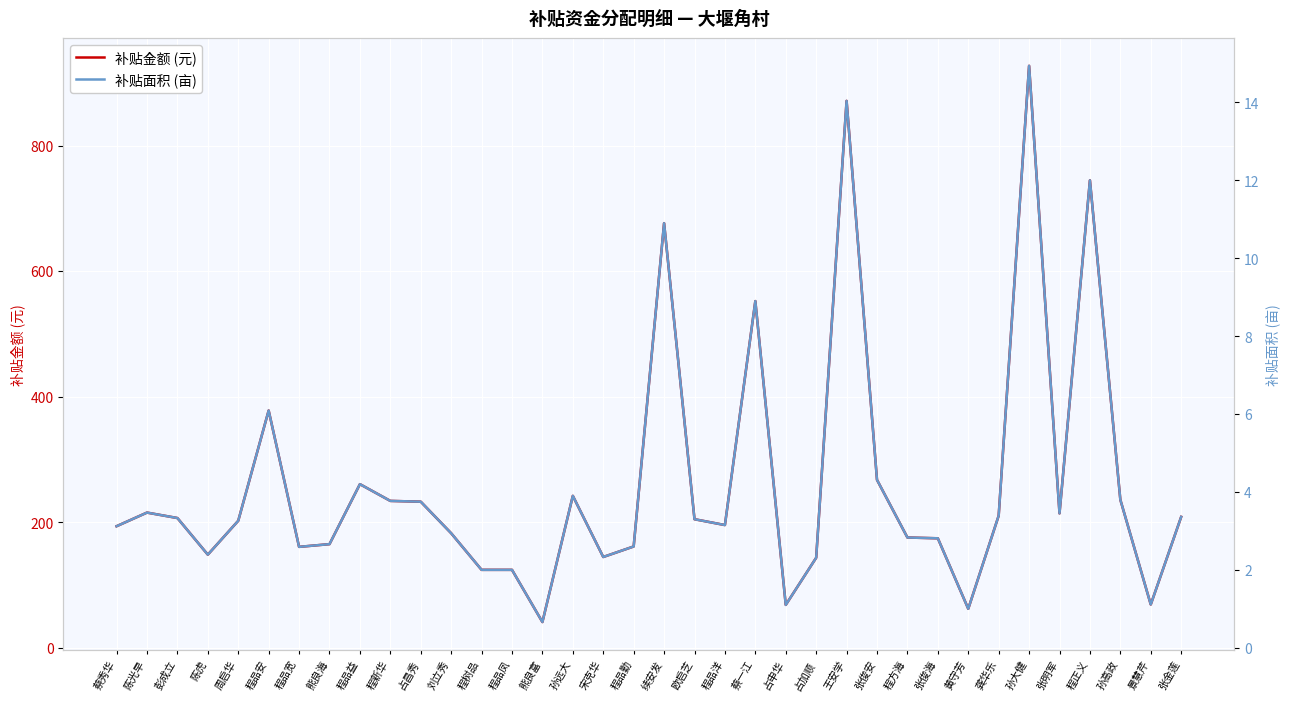

At which label does 补贴面积 (亩) first exceed 3?

蔡秀华